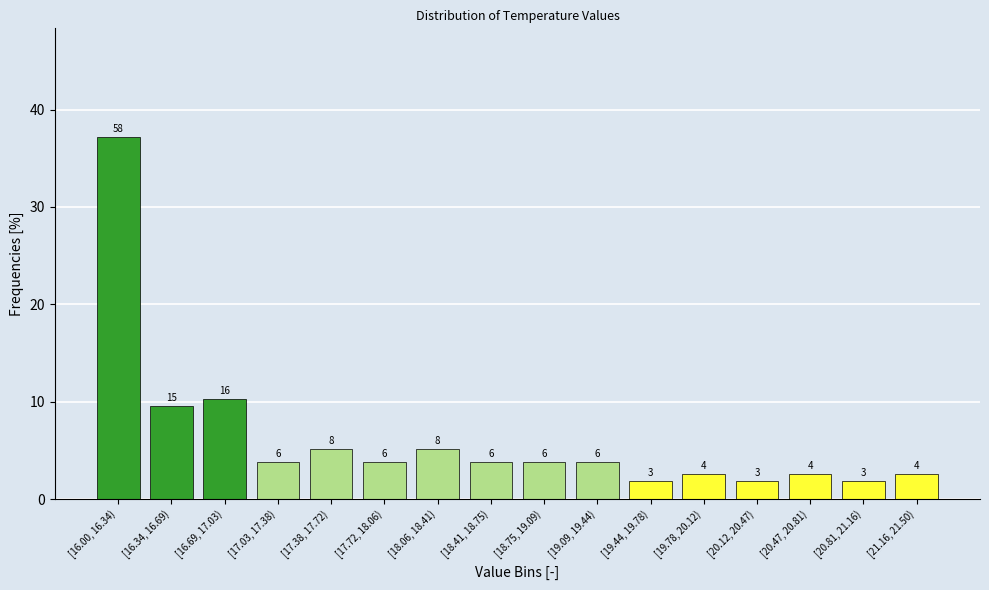

Does the chart contain any negative values?

No